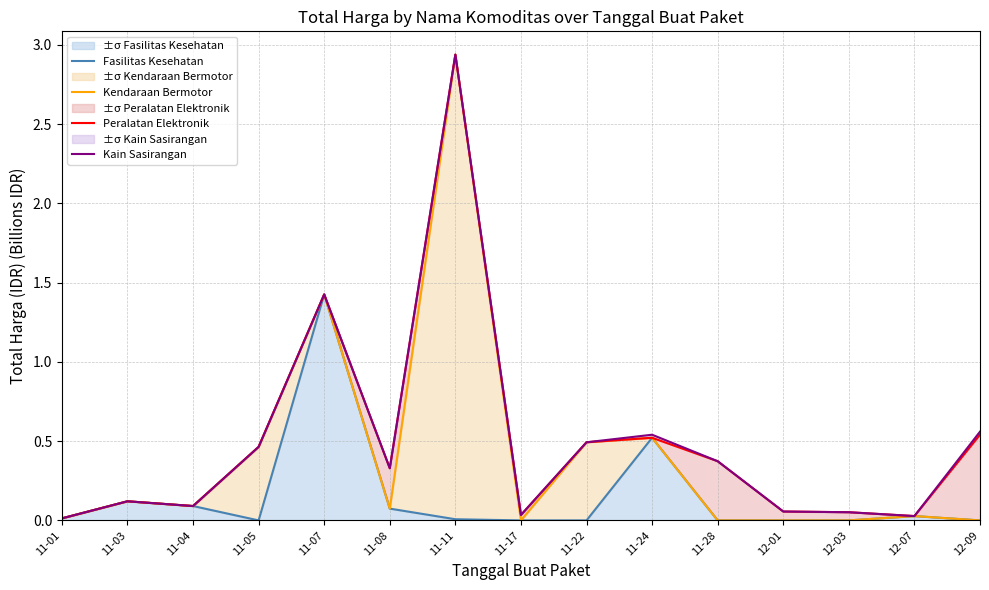

What is the total value across all series at 12-07?

0.1